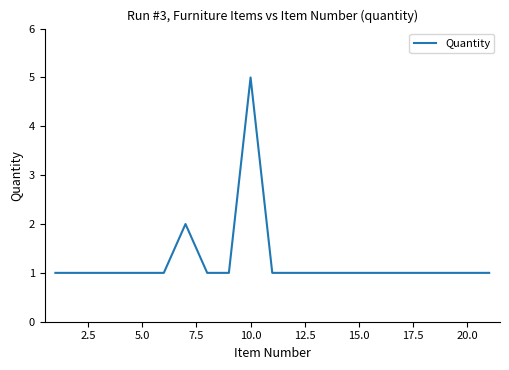

How many lines are shown in the chart?

1